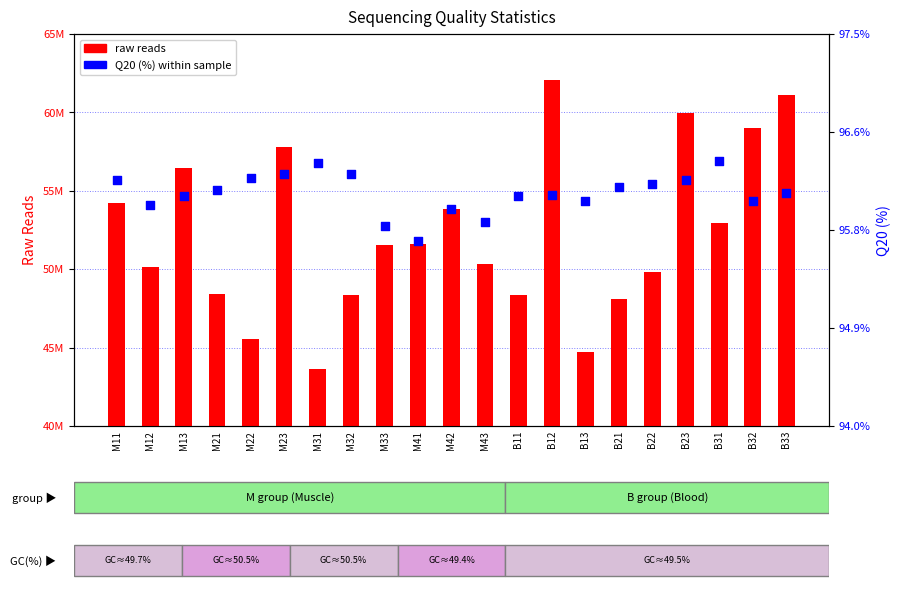

Which series has the largest Y range (max minus min)?

raw reads